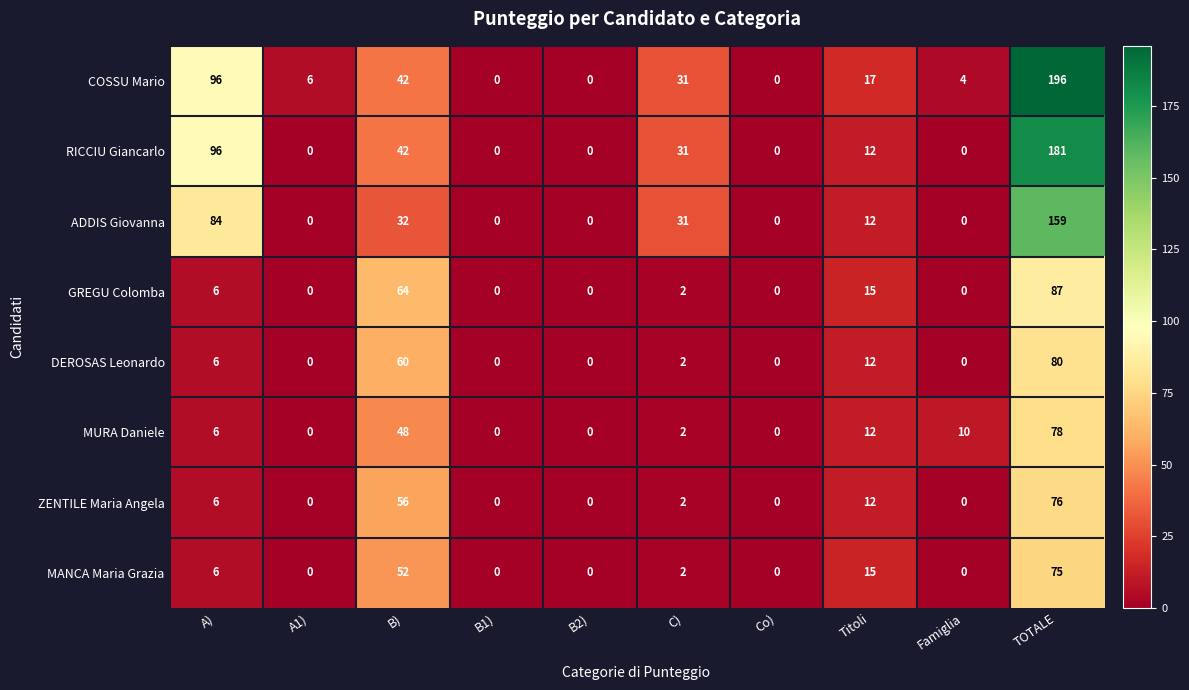

What is the greatest value displayed?

196